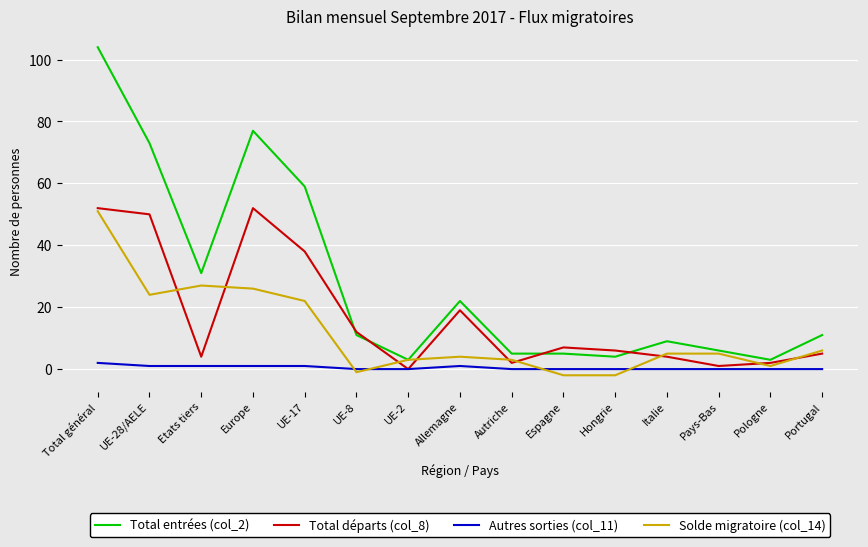

How many negative values does the Solde migratoire (col_14) series have?

3